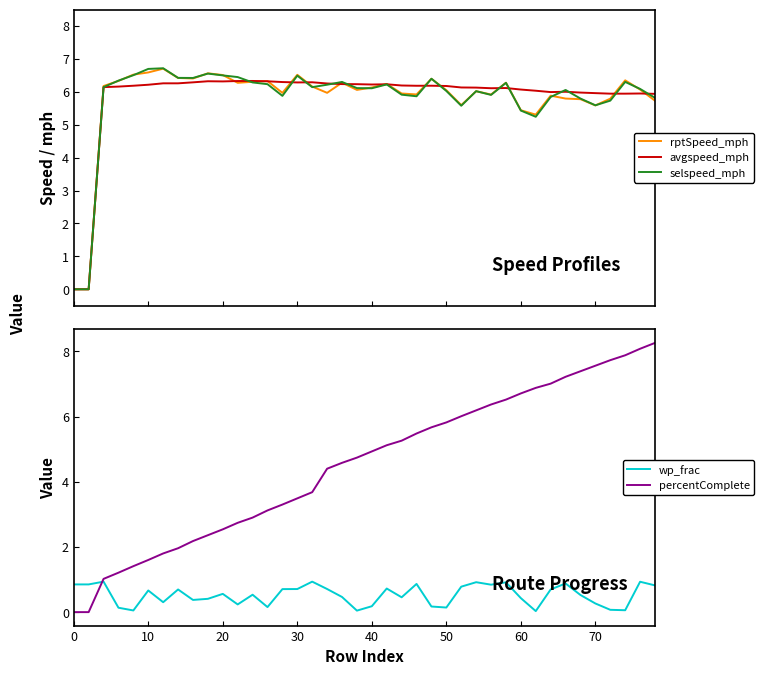

In wp_frac, how many points are higher than both neighbors (excluding endpoints)?

12